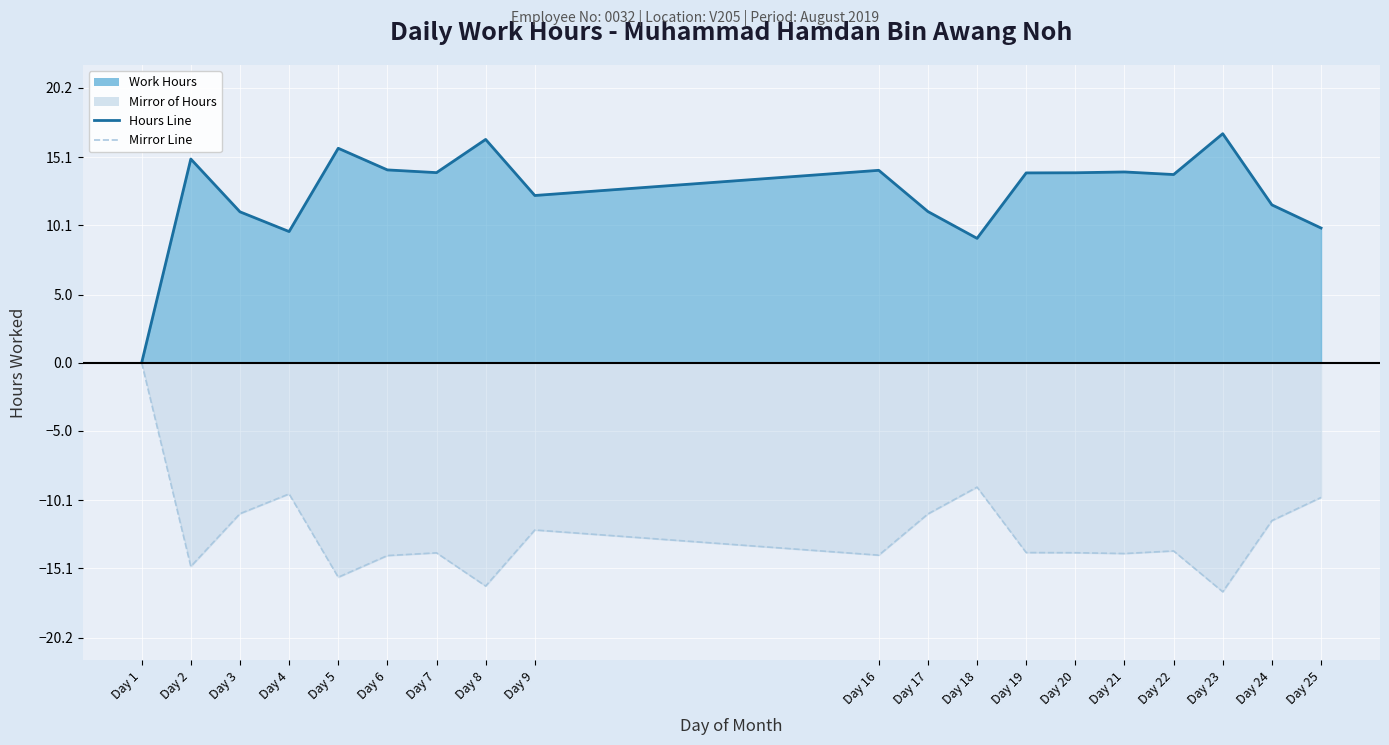

What is the value of the Work Hours Line point at the 4th from the left?

9.6